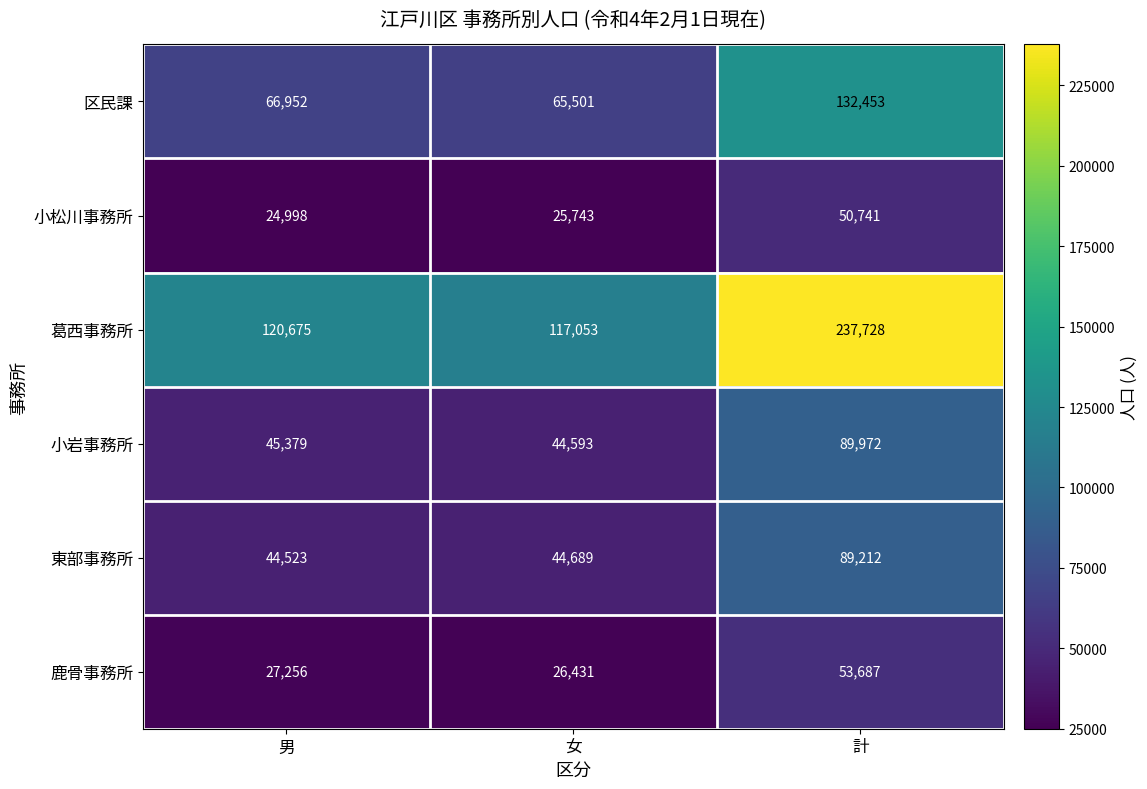

Reading left to right, list all the values displayed in this chart.

区民課: 男=66952	女=65501	計=132453
小松川事務所: 男=24998	女=25743	計=50741
葛西事務所: 男=120675	女=117053	計=237728
小岩事務所: 男=45379	女=44593	計=89972
東部事務所: 男=44523	女=44689	計=89212
鹿骨事務所: 男=27256	女=26431	計=53687